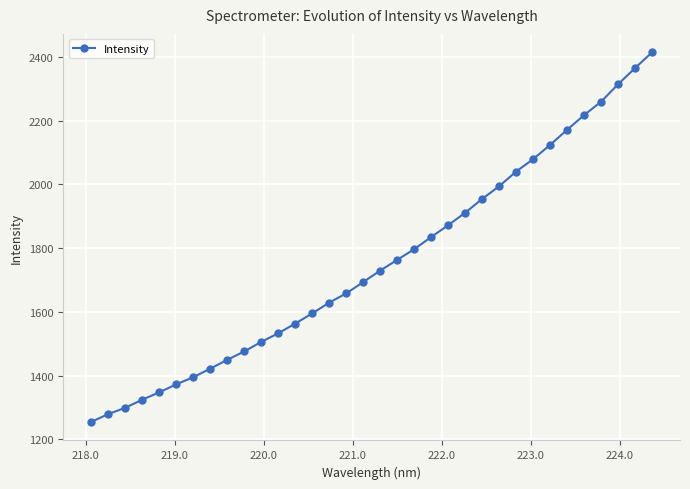

What is the maximum value shown in the chart?

2414.1